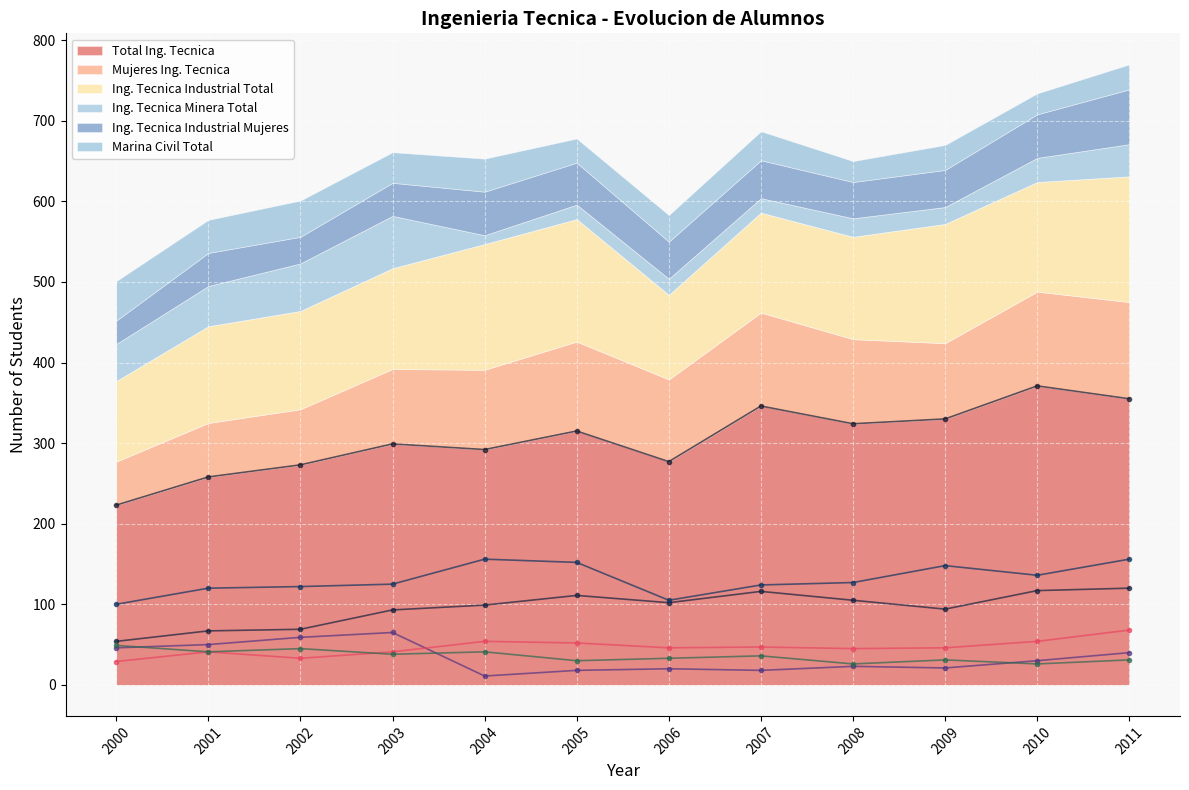

At which label does Ing. Tecnica Industrial Total reach its peak?

2004